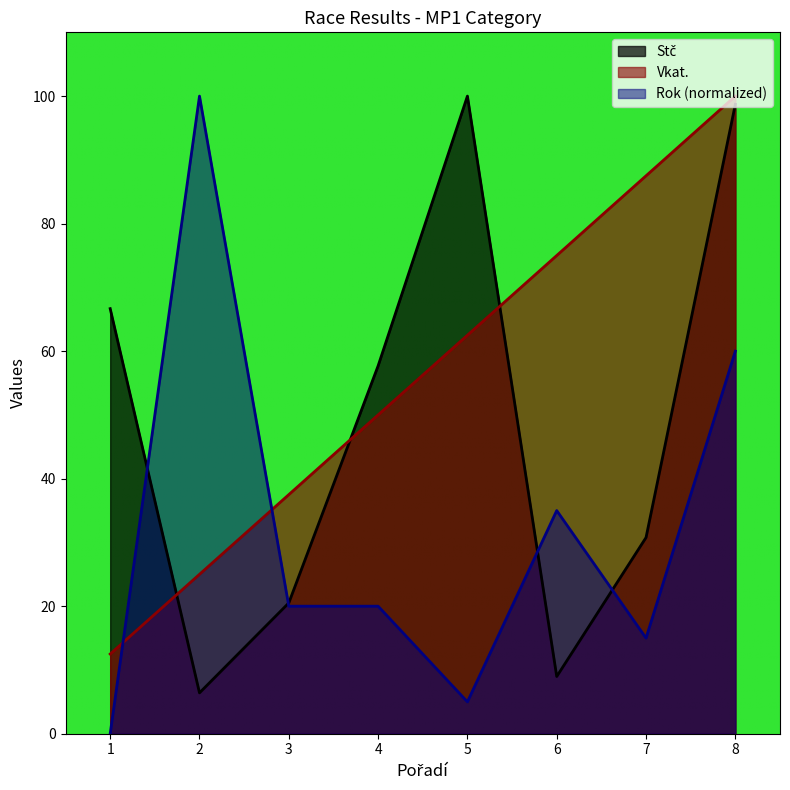

The Rok series shows 20.0 at 4. True or false?

True